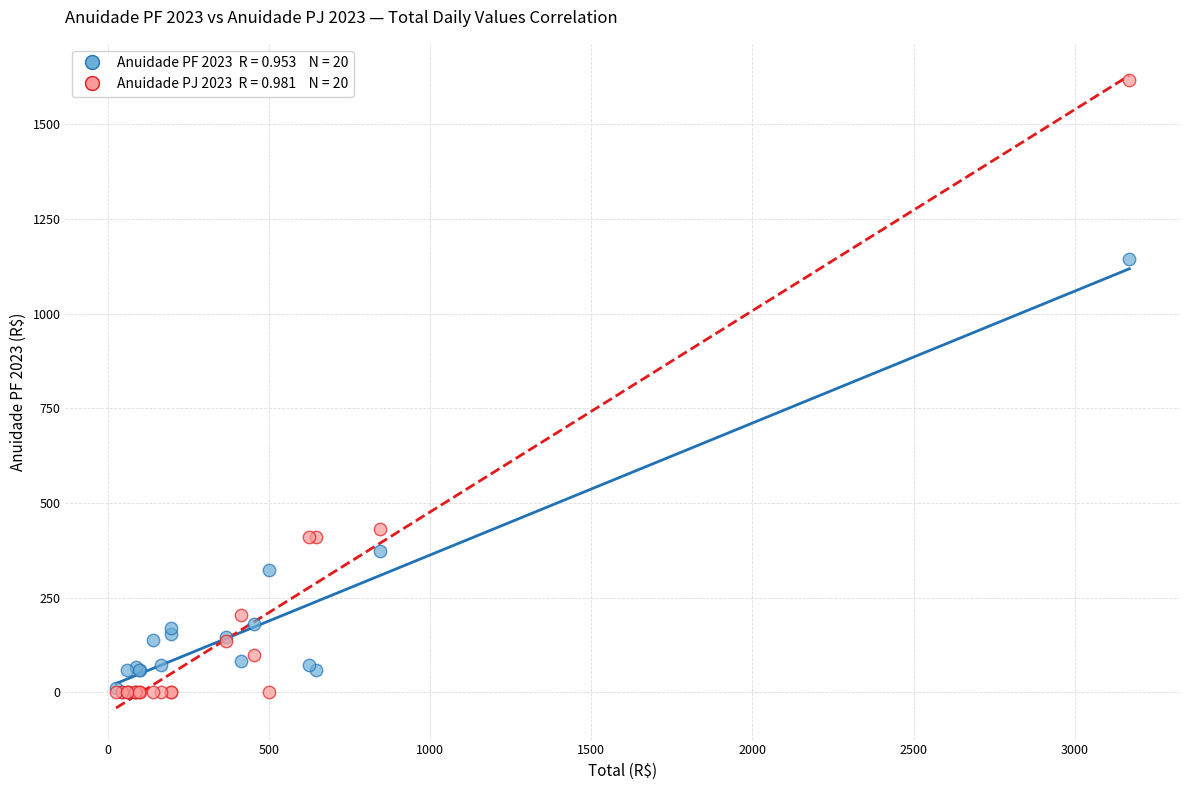

Across all series, what Y value is closest to 808?

1144.2